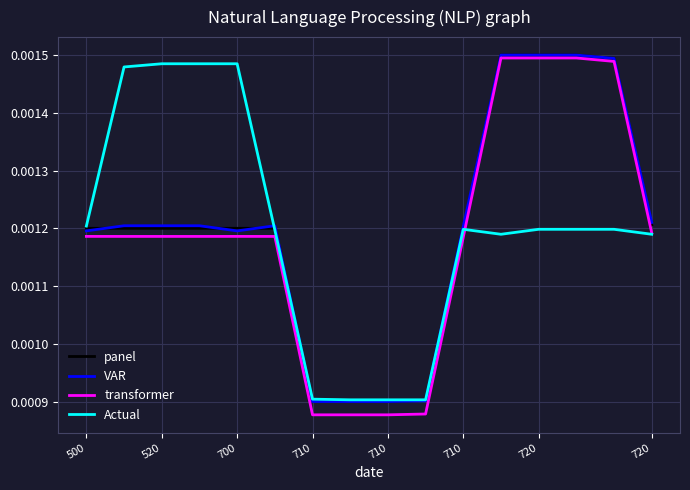

True or false: panel and VAR cross at least once.

True